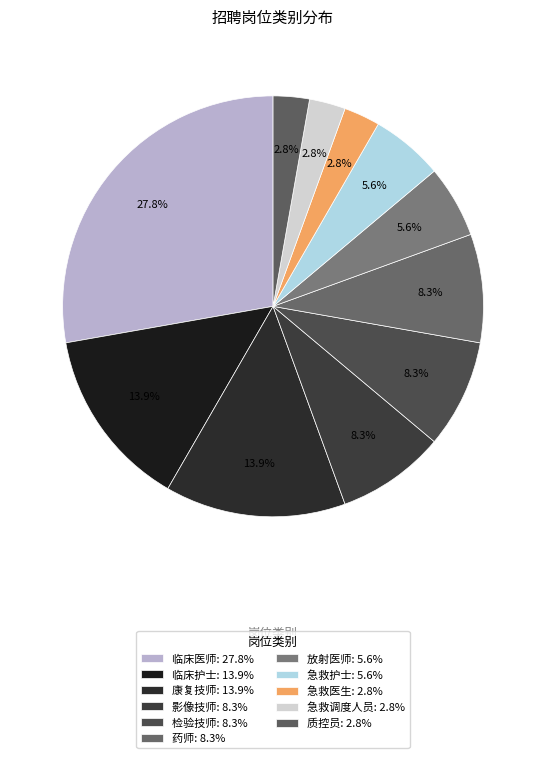

Does 药师 represent more than half of the total?

No